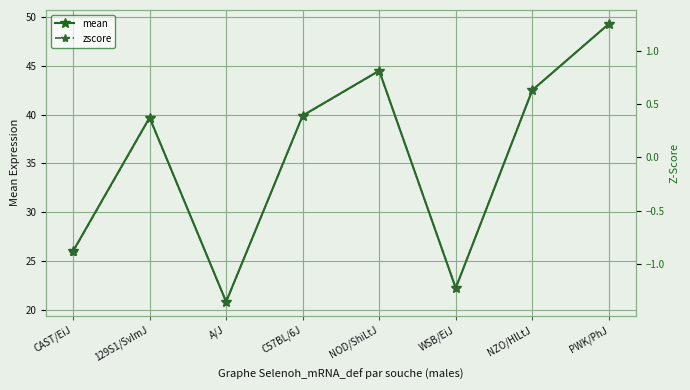

What is the total value across all series at A/J?

19.4